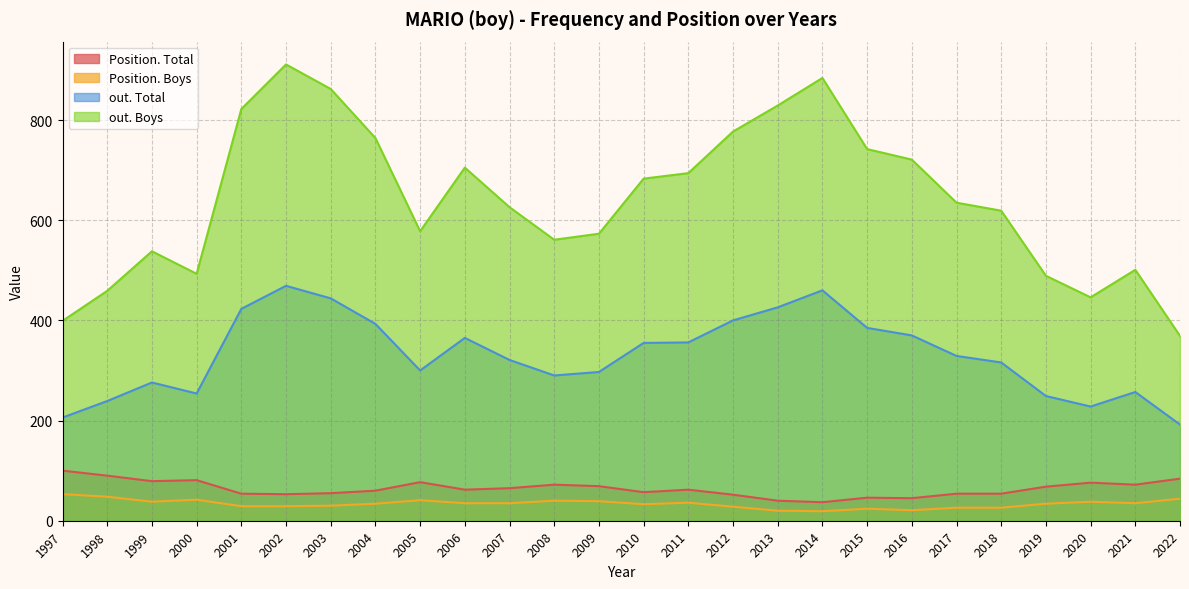

Reading right to left, transcribe all the data shown in this chart.

Position. Total: 1997=100	1998=90	1999=79	2000=81	2001=54	2002=53	2003=55	2004=60	2005=77	2006=62	2007=65	2008=72	2009=69	2010=57	2011=62	2012=52	2013=40	2014=37	2015=46	2016=45	2017=54	2018=54	2019=68	2020=76	2021=72	2022=84
Position. Boys: 1997=53	1998=48	1999=38	2000=42	2001=29	2002=29	2003=30	2004=34	2005=41	2006=35	2007=35	2008=40	2009=39	2010=33	2011=36	2012=28	2013=20	2014=19	2015=24	2016=21	2017=26	2018=26	2019=34	2020=38	2021=35	2022=44
out. Total: 1997=206	1998=239	1999=276	2000=254	2001=423	2002=469	2003=444	2004=393	2005=300	2006=365	2007=321	2008=290	2009=297	2010=355	2011=356	2012=400	2013=426	2014=460	2015=385	2016=370	2017=329	2018=316	2019=249	2020=228	2021=257	2022=192
out. Boys: 1997=399	1998=459	1999=538	2000=493	2001=822	2002=911	2003=862	2004=764	2005=578	2006=705	2007=626	2008=561	2009=573	2010=683	2011=694	2012=777	2013=829	2014=884	2015=742	2016=721	2017=635	2018=619	2019=489	2020=446	2021=501	2022=369